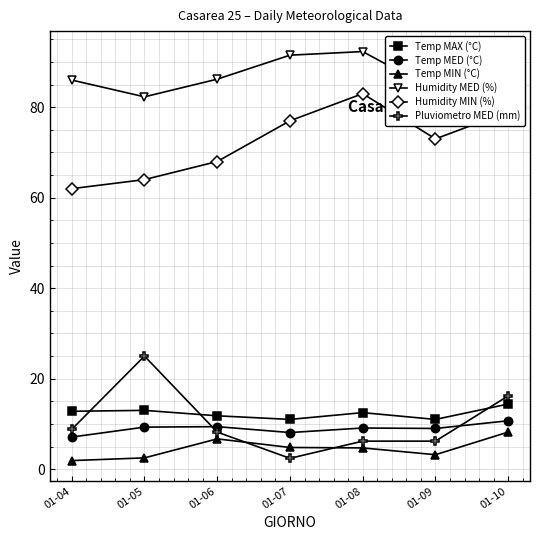

What is the spread (max minus min) of values at 01-09?

80.4